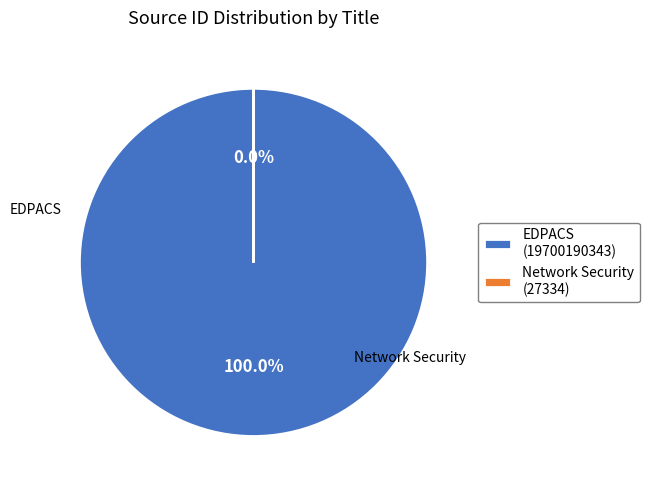

What is the largest slice in the pie chart?

EDPACS